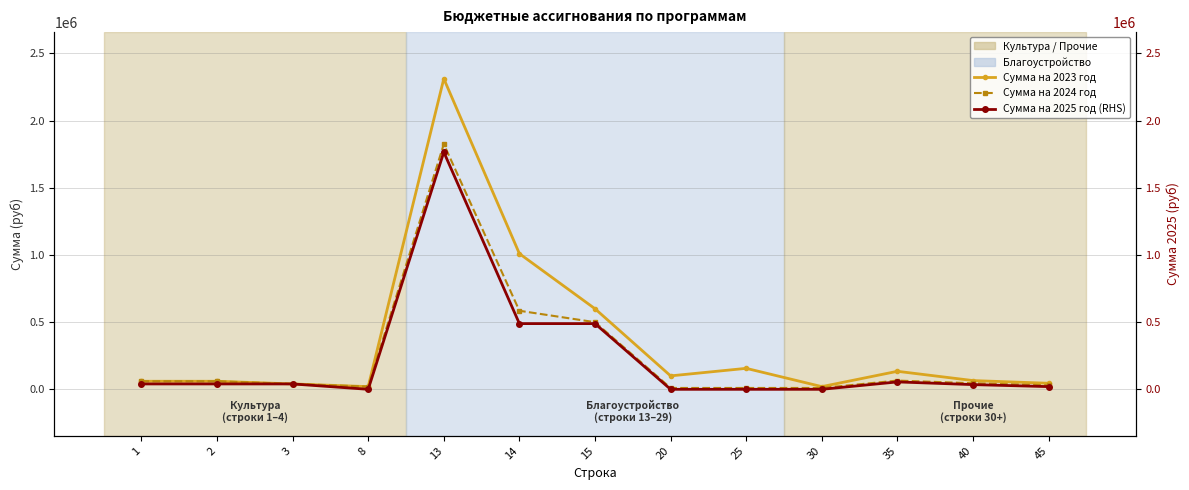

At 35, list the series in order from largest to smallest.

Сумма на 2023 год, Сумма на 2024 год, Сумма на 2025 год (RHS)